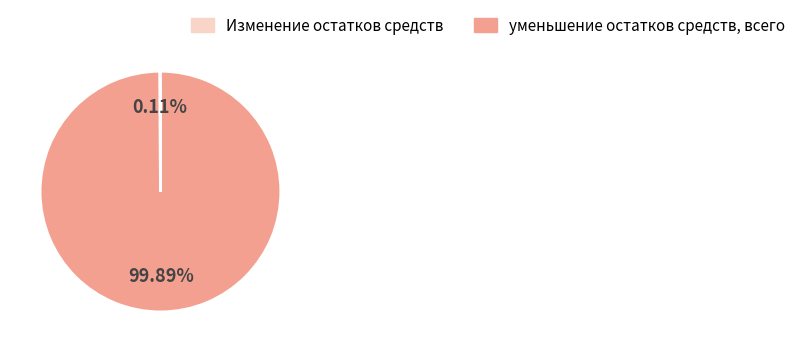

Does уменьшение остатков средств, всего represent more than half of the total?

Yes